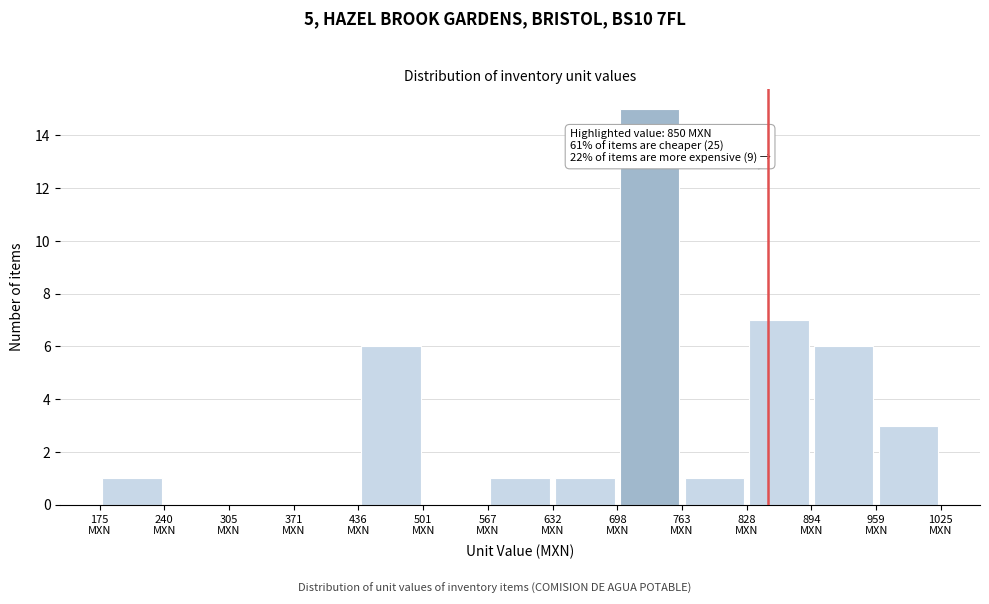

Over which range of the x-axis is the bar tallest?

700 to 760